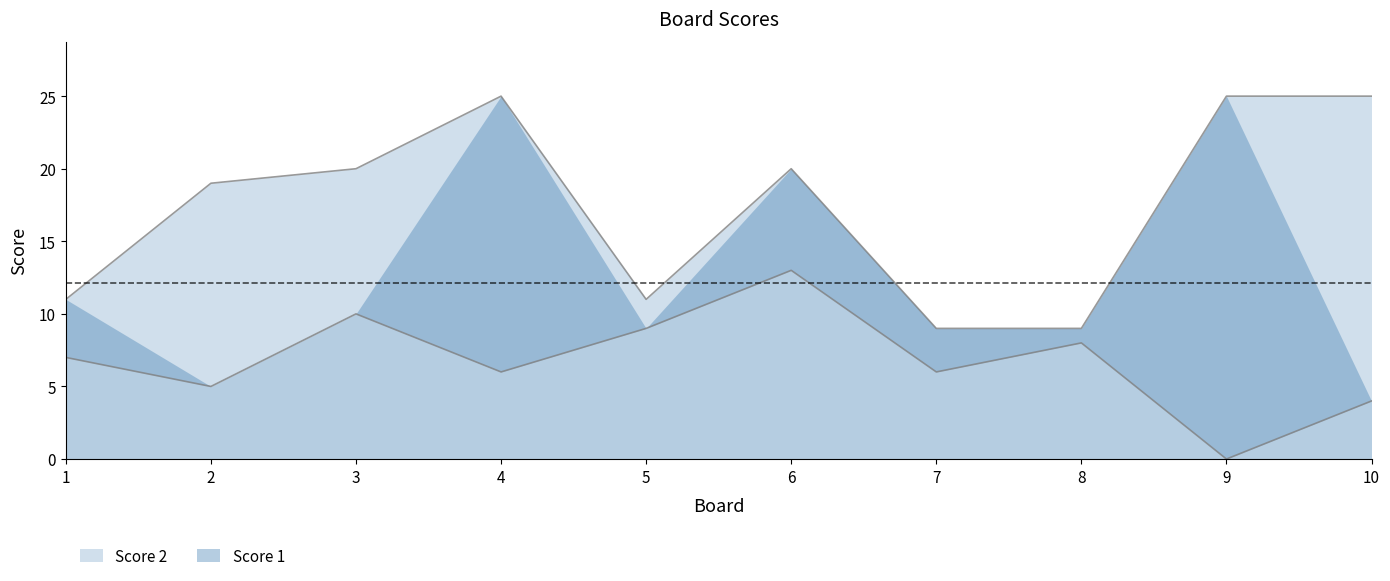

What is the value of the Score 1 point at the 2nd from the left?

5